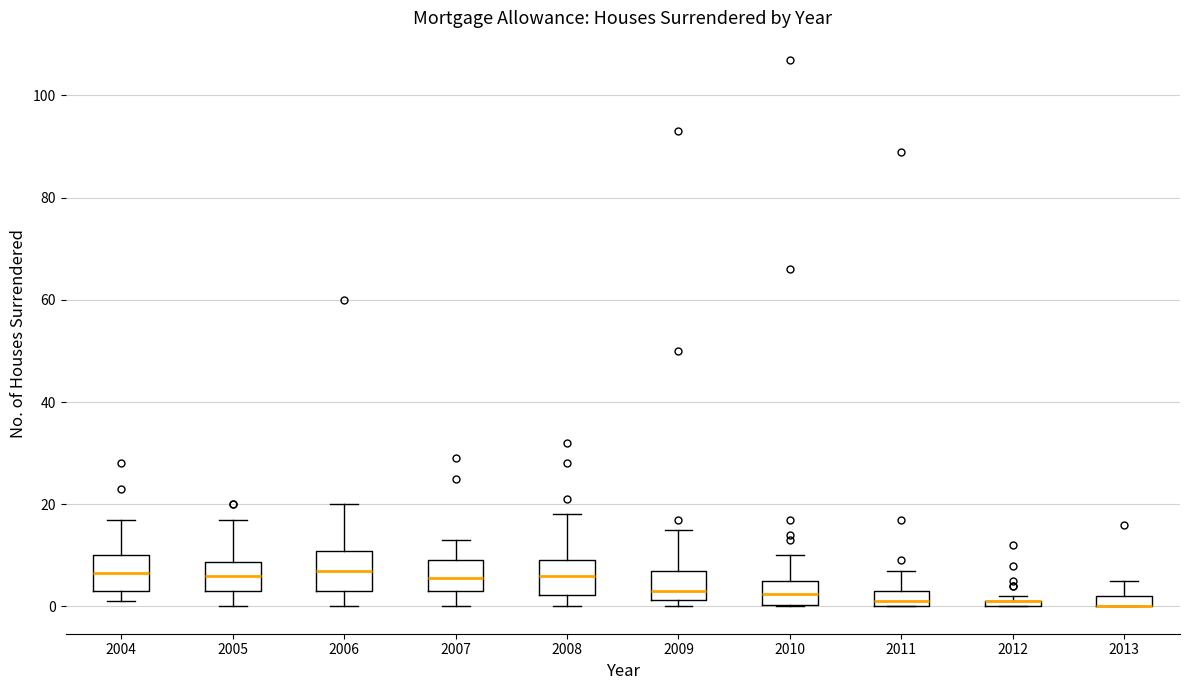

Where does the upper whisker of the box at x = 2008 end on the y-axis? The values are not printed on the chart, so give them approximately, as read against the axis.

18